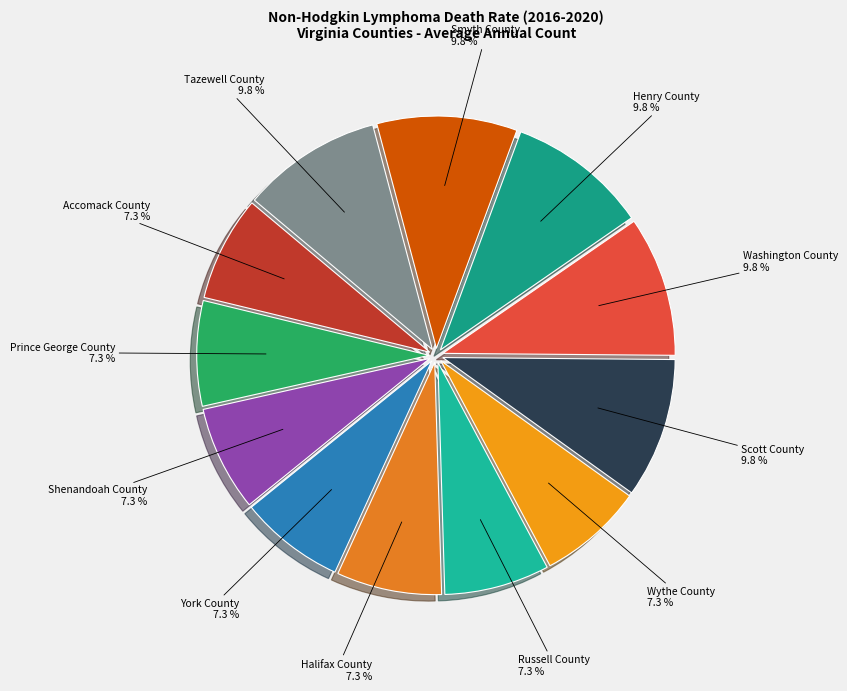

How much of the chart is everything except Accomack County?

92.7%